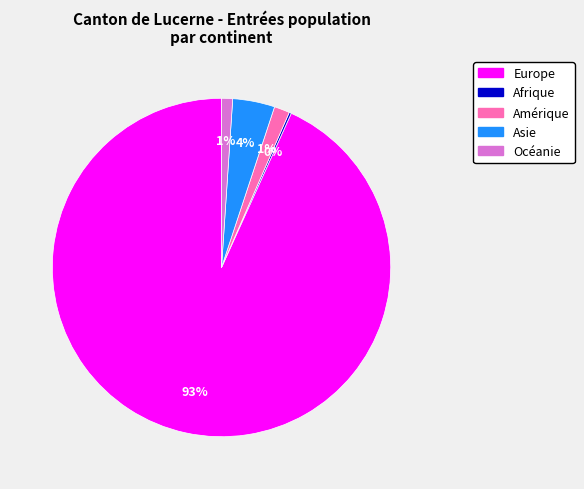

Is it true that Amérique is 11% of the pie?

False